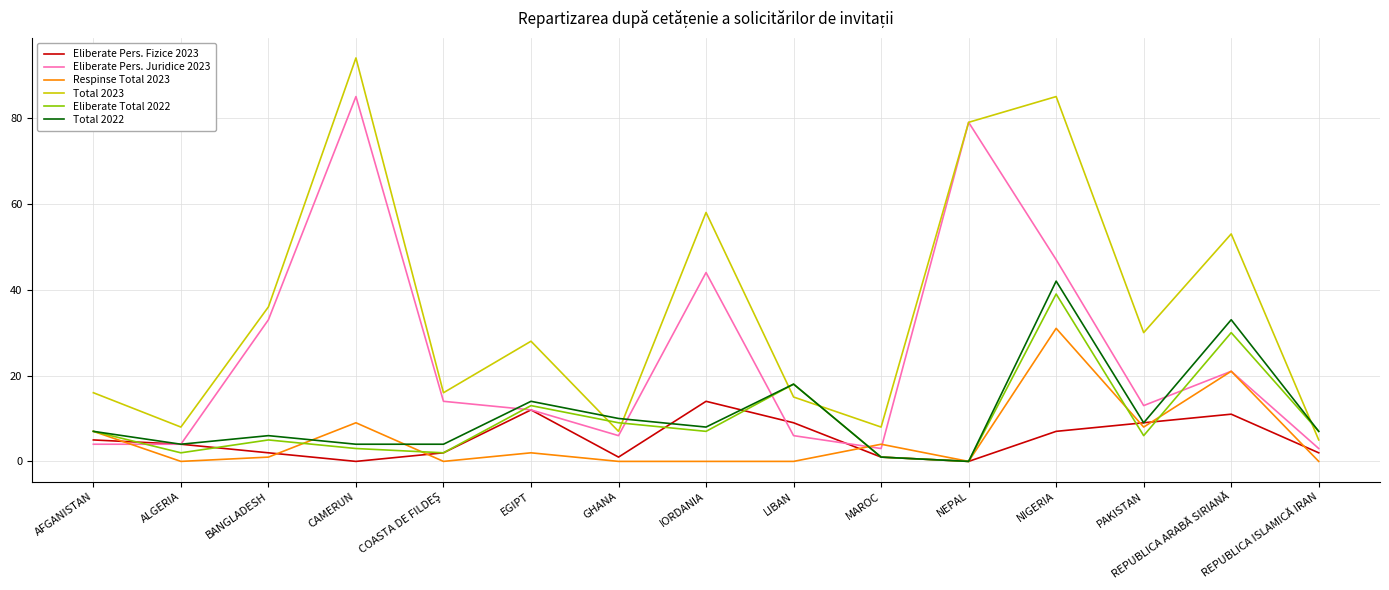

Rank the series by their maximum value, from lowest to highest.

Eliberate Pers. Fizice 2023, Respinse Total 2023, Eliberate Total 2022, Total 2022, Eliberate Pers. Juridice 2023, Total 2023